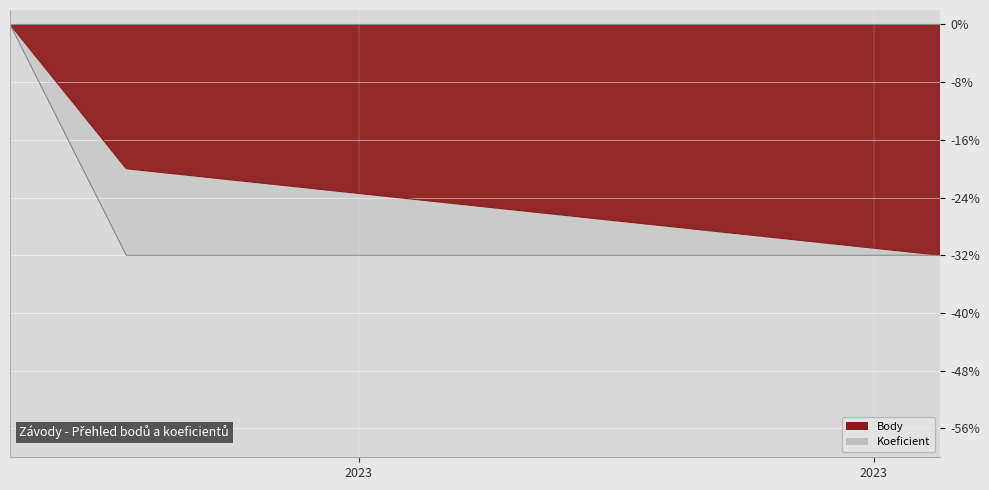

At 2023-06-10, list the series in order from largest to smallest.

Body, Koeficient